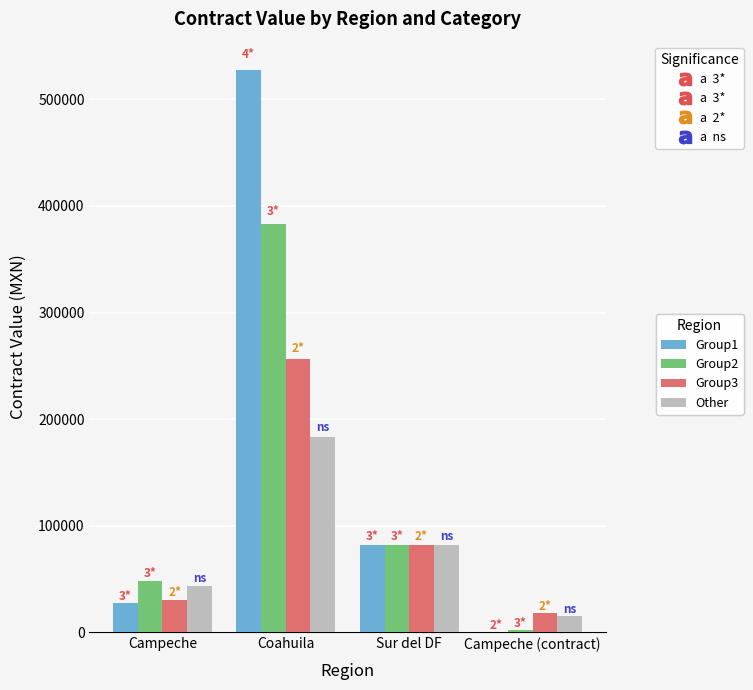

Which category has the highest value across all series?

Coahuila